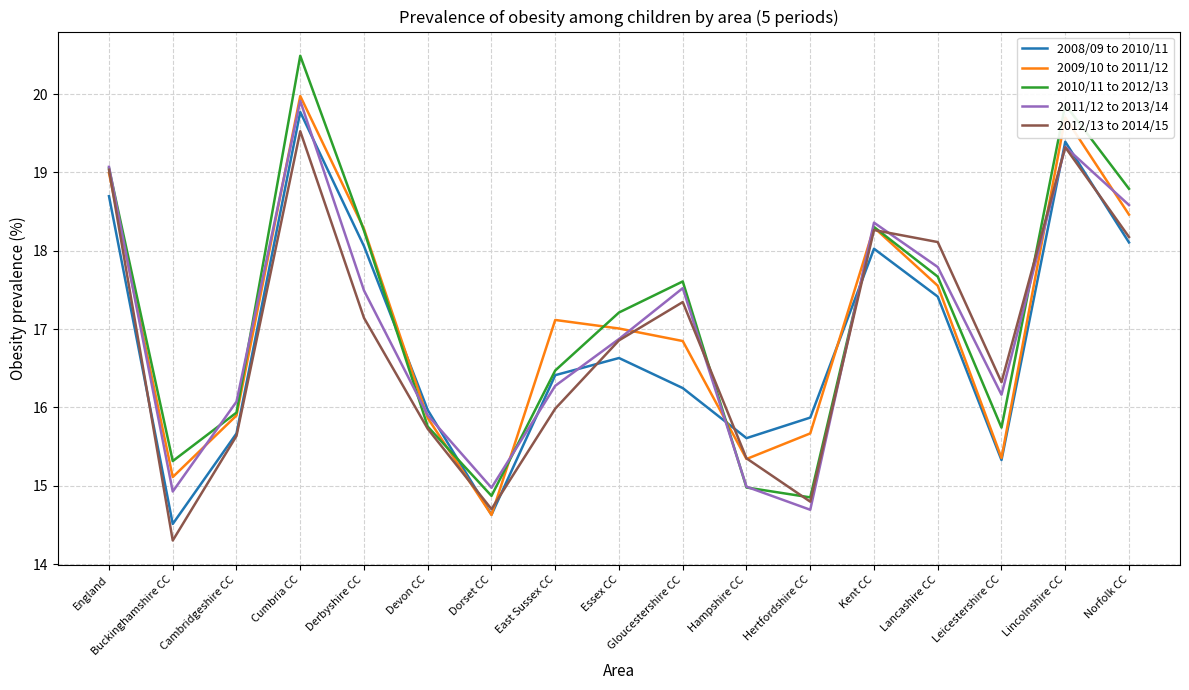

What is the difference between the highest and lowest values at Lancashire CC?

0.7